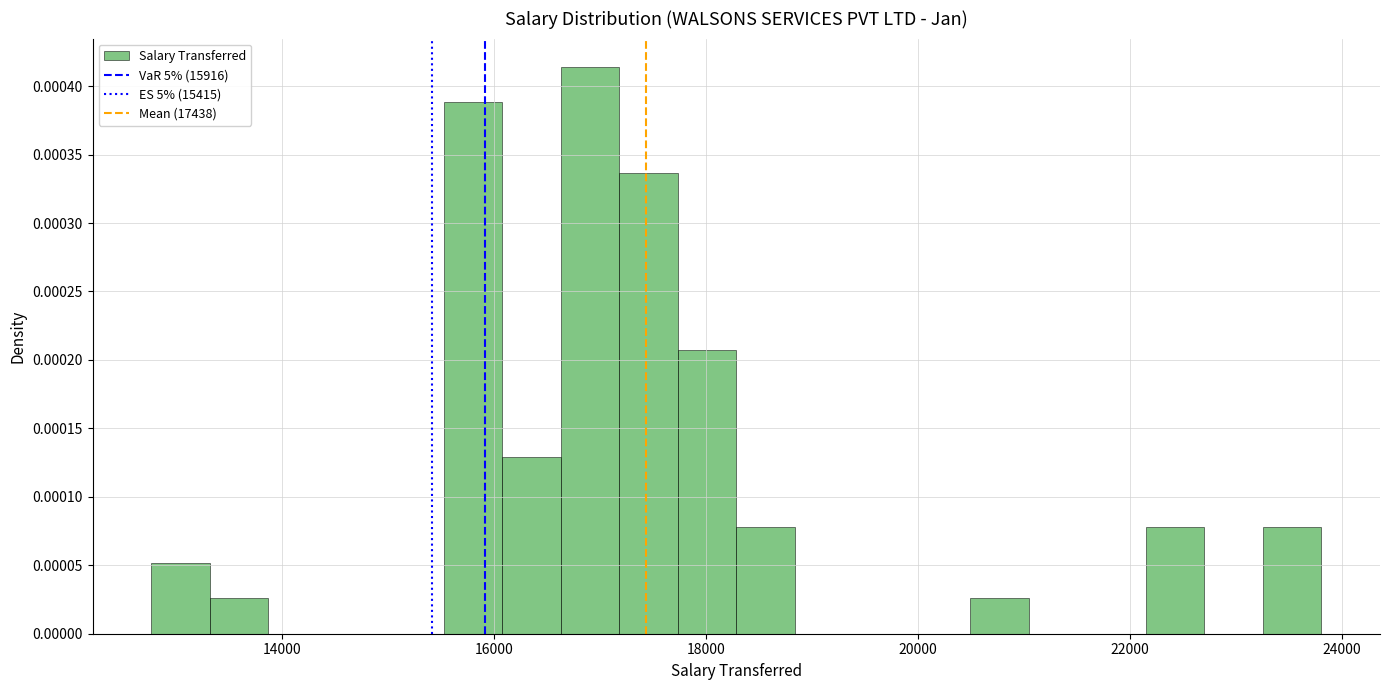

Around what value on the x-axis is the tallest bar? Give the approximate position of its centre, as read against the axis.

17000